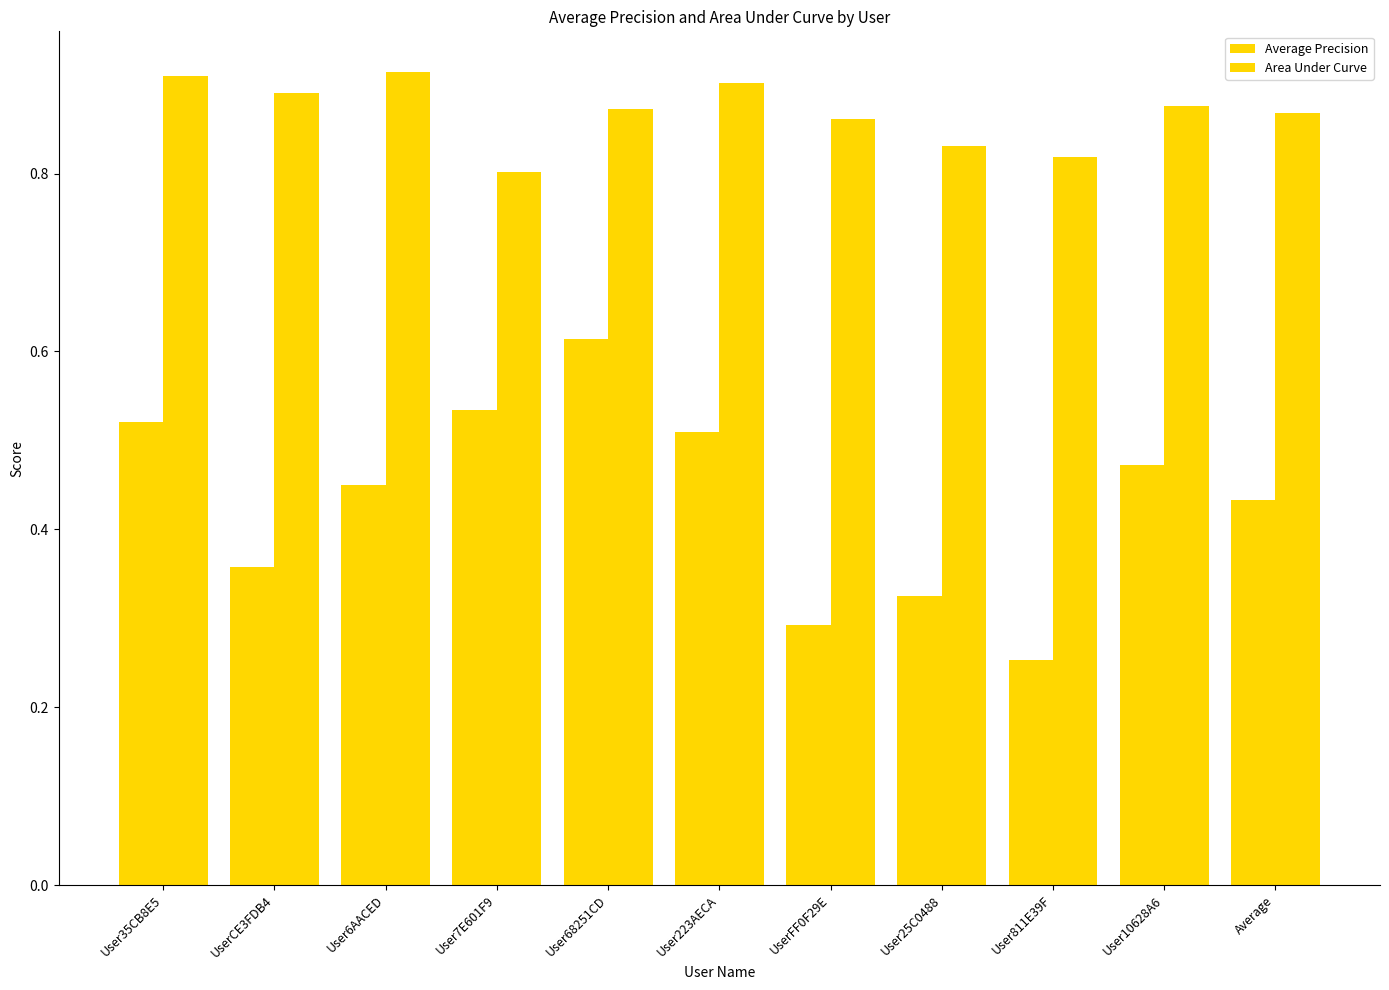

Which label corresponds to the largest value in the chart?

User6AACED